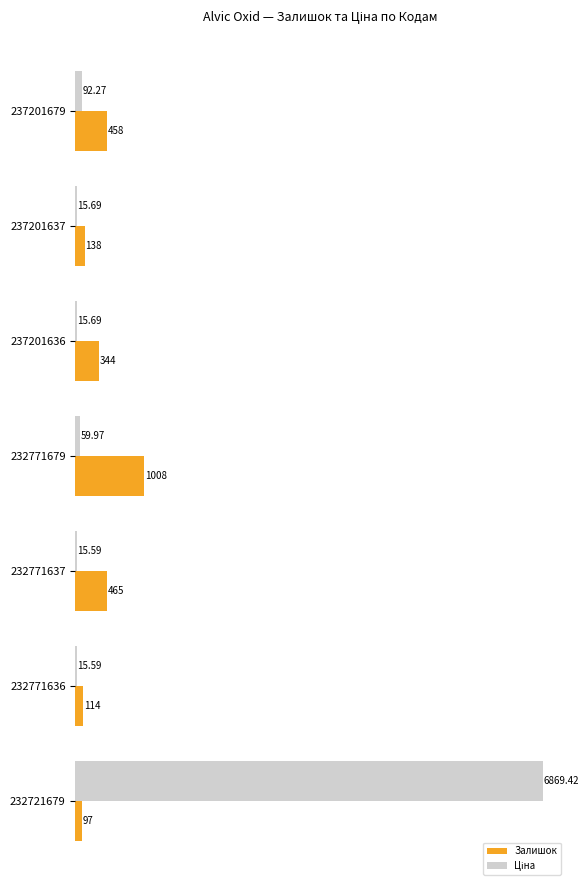

Which series changed the most between 232771679 and 232771636?

Залишок